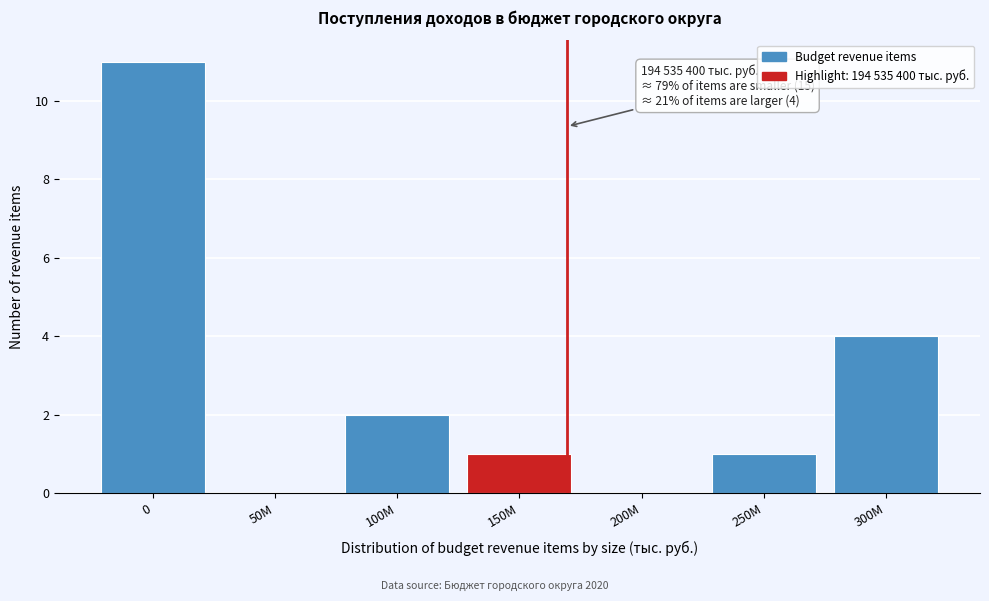

Reading left to right, extract all data points from this chart.

0=11	50M=0	100M=2	150M=1	200M=0	250M=1	300M=4